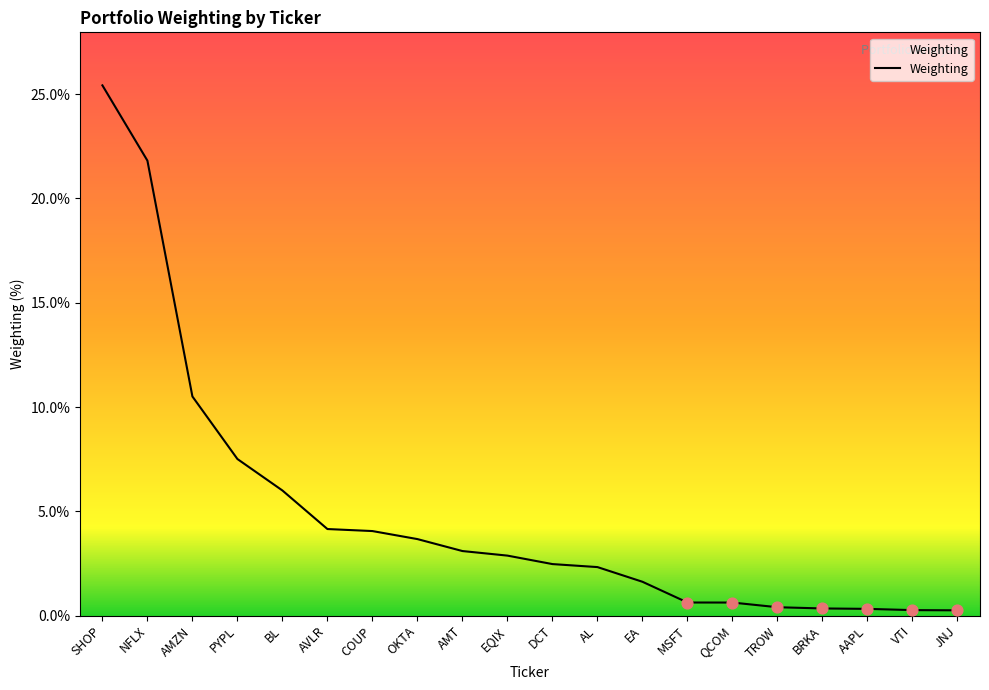

What is the change in value from MSFT to AAPL?

-0.3